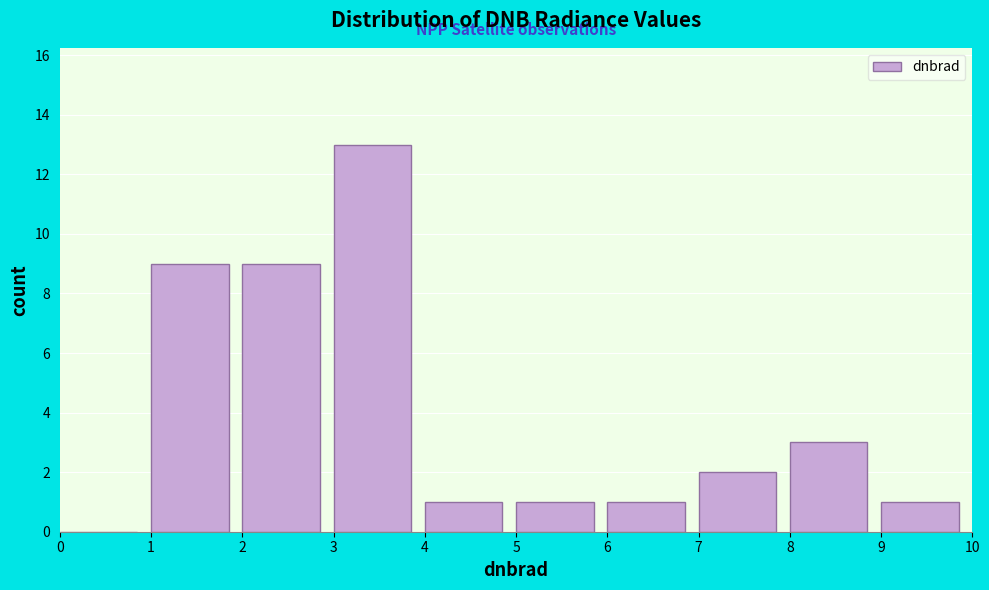

Reading left to right, transcribe this chart: for each bar, give the range it covers on the x-axis and its height. The values are not printed on the chart, so give them approximately, as read against the axis.

0 to 1: 0
1 to 2: 9
2 to 3: 9
3 to 4: 13
4 to 5: 1
5 to 6: 1
6 to 7: 1
7 to 8: 2
8 to 9: 3
9 to 10: 1